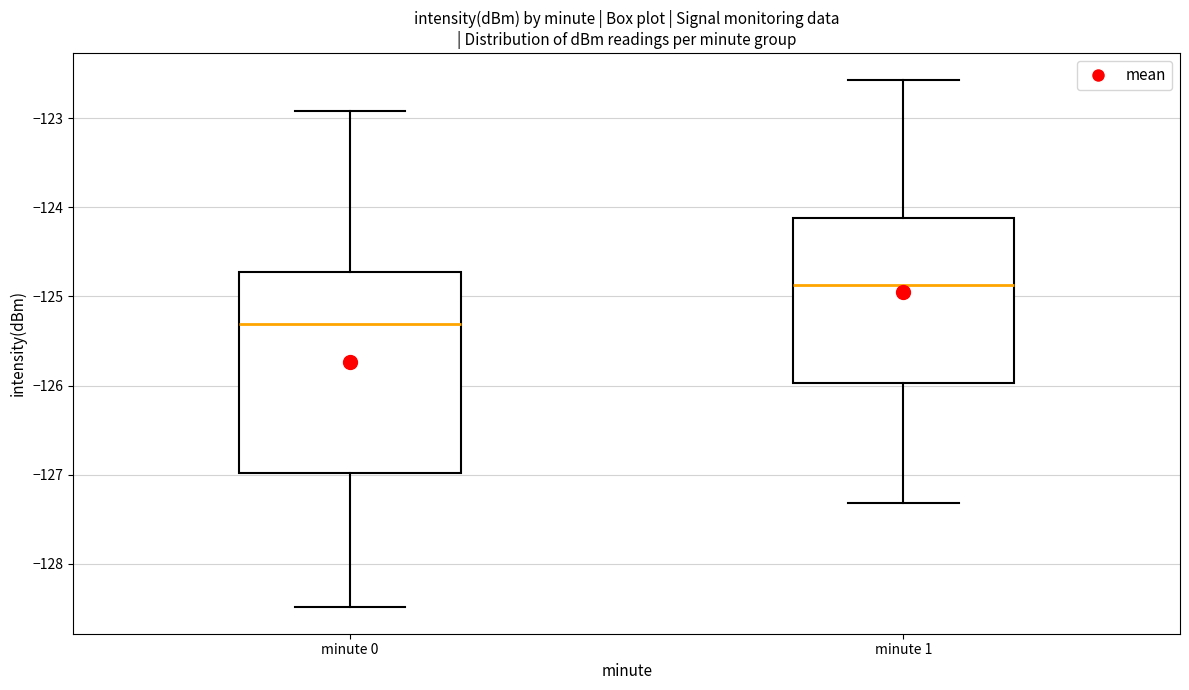

Reading left to right, transcribe this box plot: for each box, give where its median line is, the range the box spans, and where its two whiskers end, as read against the y-axis. The values are not printed on the chart, so give them approximately, as read against the axis.

minute 0: median -125.3, box -127.0 to -124.7, whiskers -128.5 to -122.9
minute 1: median -124.9, box -126.0 to -124.1, whiskers -127.3 to -122.6